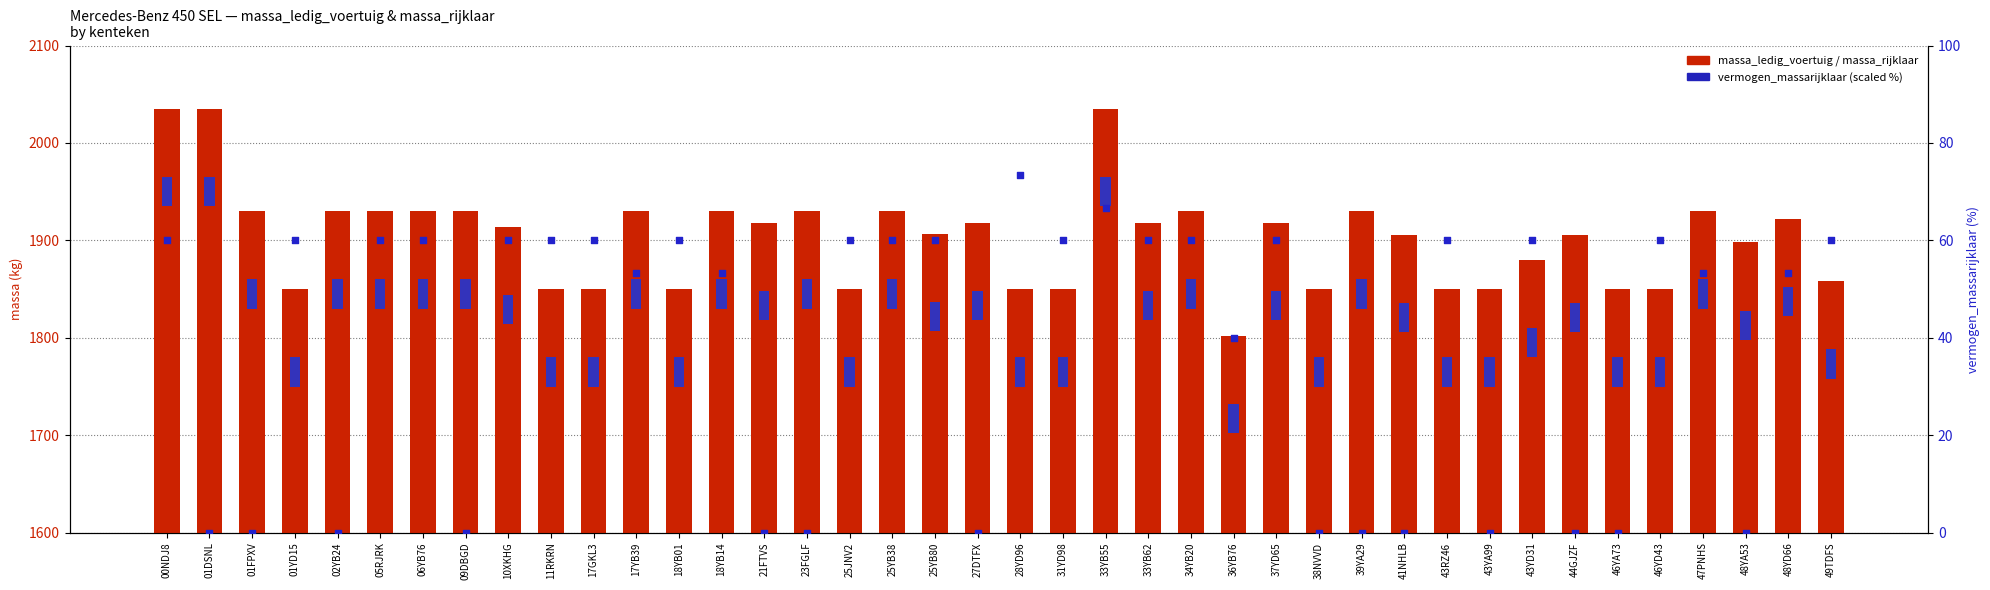

Is the value of massa_rijklaar at 06YB76 greater than the value of vermogen_massarijklaar (%) at 17GKL3?

Yes